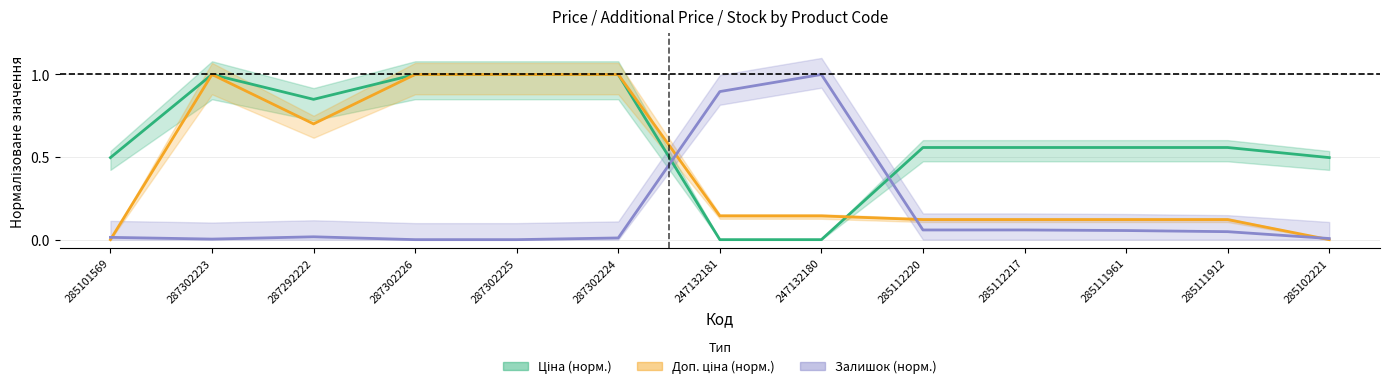

Which series has the largest total across all categories?

Ціна (норм.)